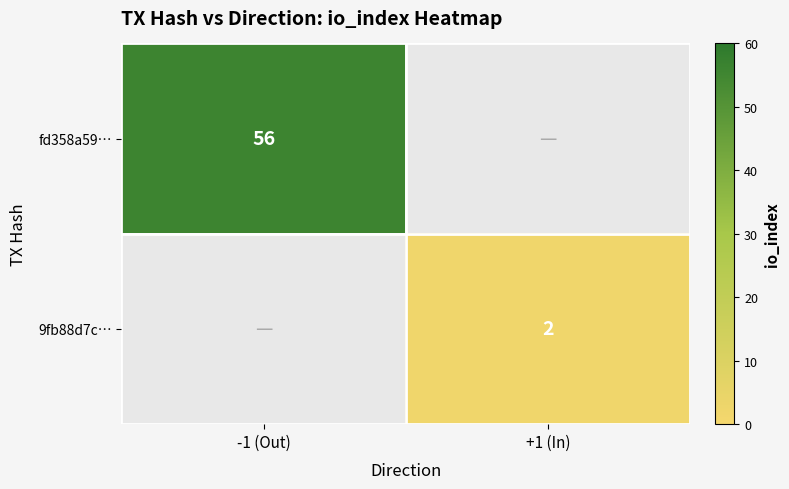

True or false: fd358a59… has a value of 56 at -1 (Out).

True